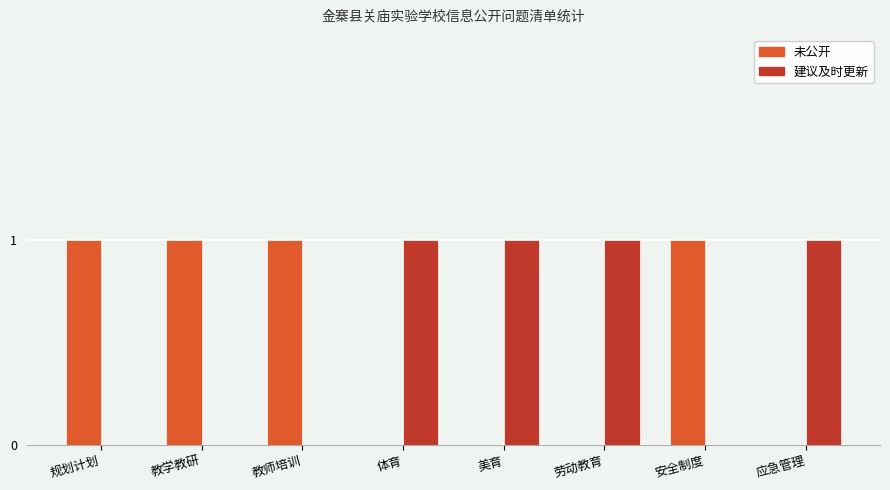

What is the total value across all series at 劳动教育?

1